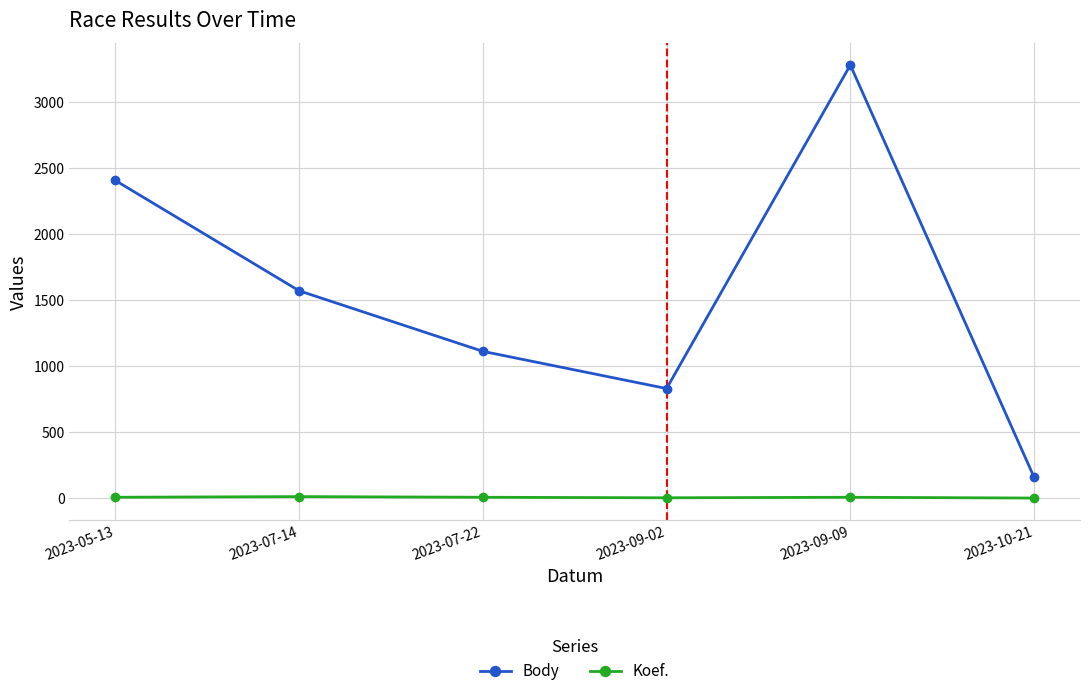

Which series has the widest spread of values?

Body